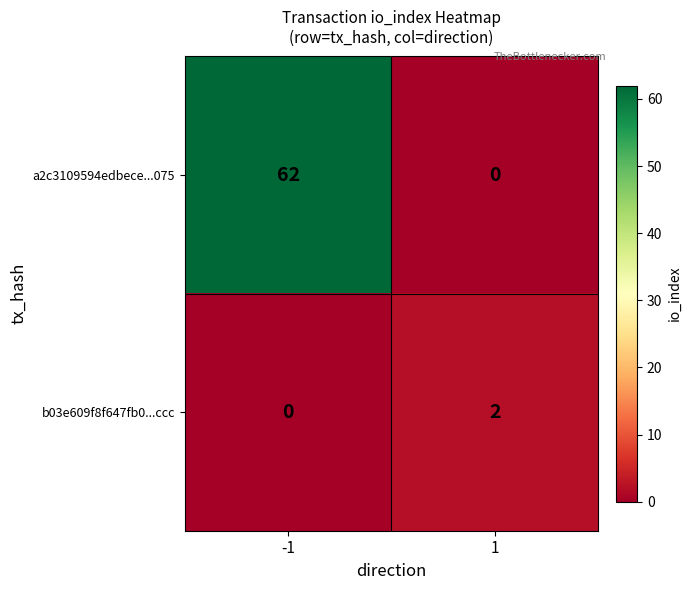

Is the value of b03e609f8f647fb0...ccc at -1 greater than the value of a2c3109594edbece...075 at -1?

No